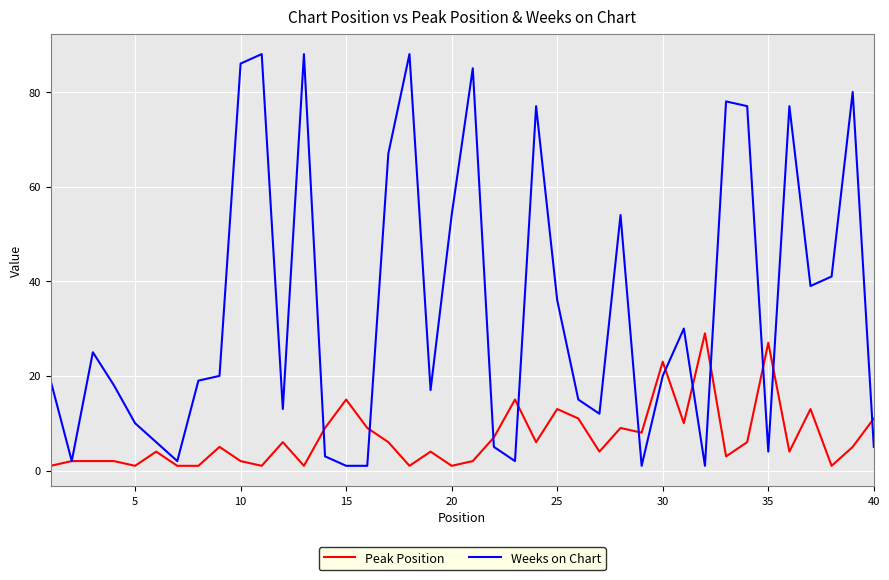

Which series has the largest total across all categories?

Weeks on Chart